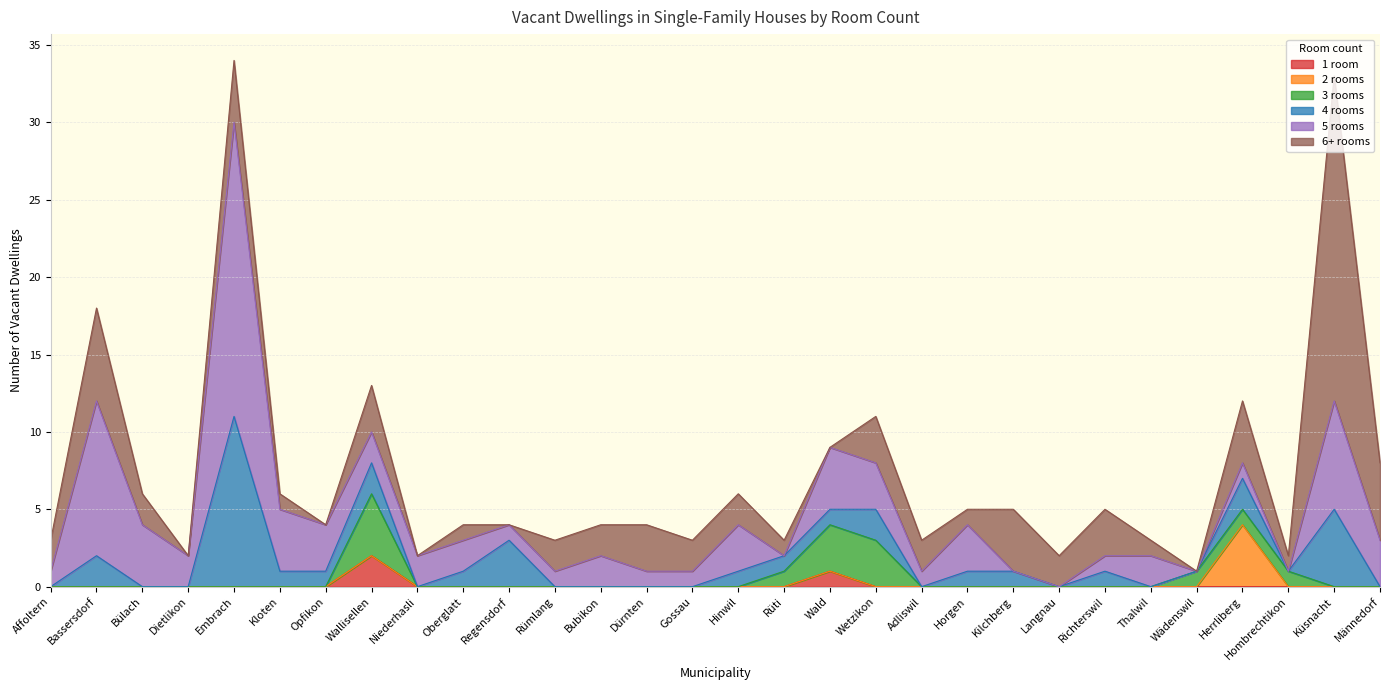

At which category is the sum across all series the highest?

Embrach